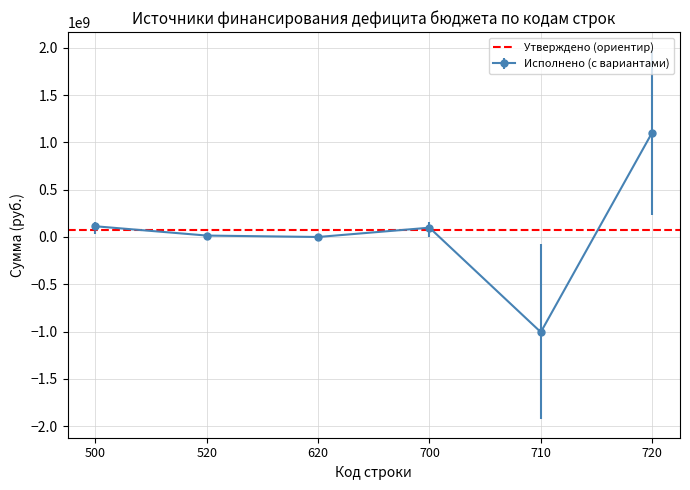

The value of Исполнено (с вариантами) at 620 is 1361952607.2. True or false?

False